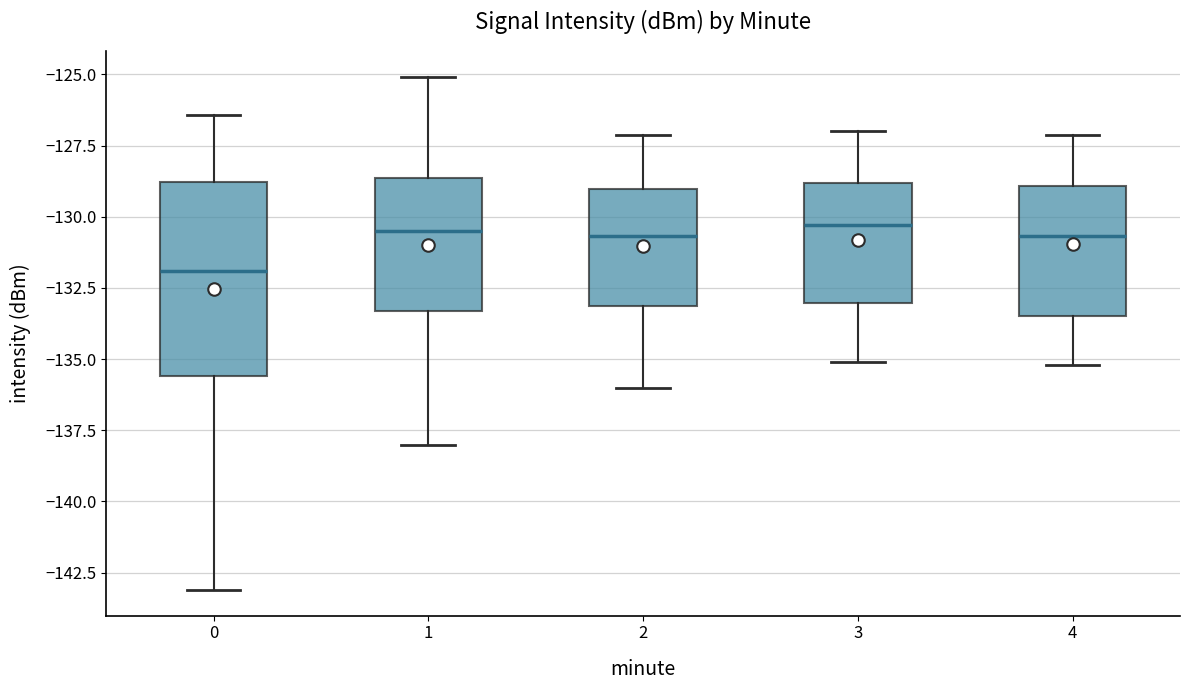

Reading left to right, read every box against the y-axis: the position of its median line, the range the box covers, and the ends of its whiskers. The values are not printed on the chart, so give them approximately, as read against the axis.

0: median -132.0, box -135.5 to -129.0, whiskers -143.0 to -126.5
1: median -130.5, box -133.5 to -128.5, whiskers -138.0 to -125.0
2: median -130.5, box -133.0 to -129.0, whiskers -136.0 to -127.0
3: median -130.5, box -133.0 to -129.0, whiskers -135.0 to -127.0
4: median -130.5, box -133.5 to -129.0, whiskers -135.0 to -127.0